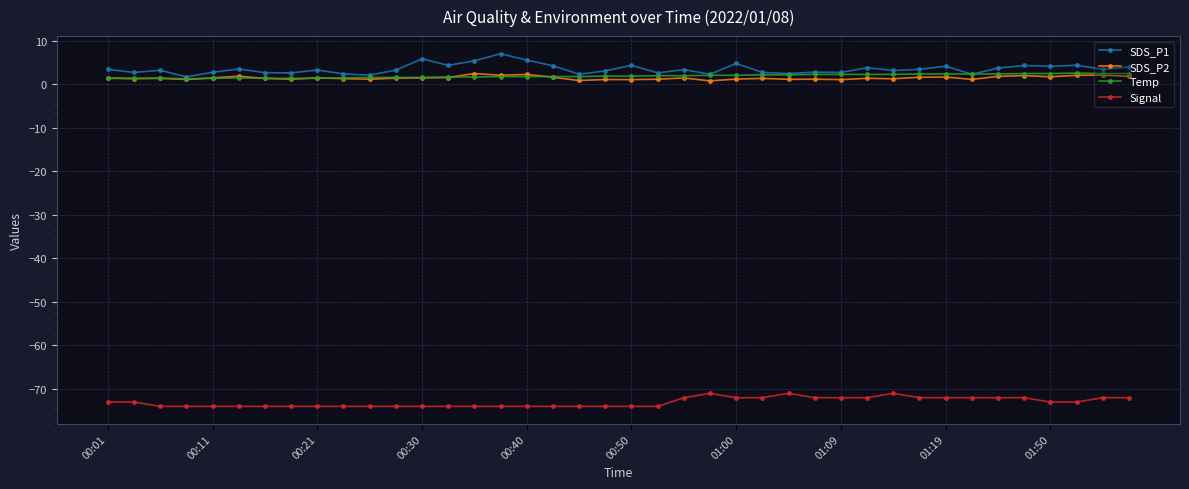

Which series has the largest range (max minus min)?

SDS_P1